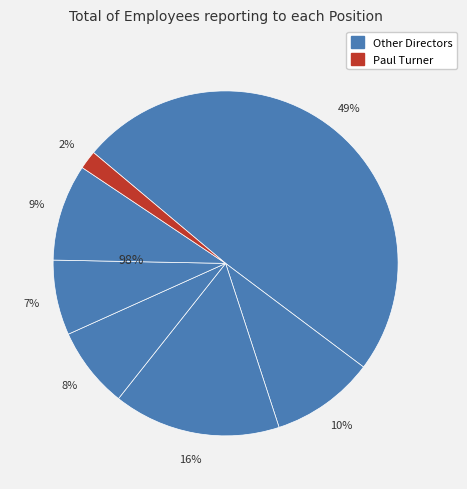

Count the number of slices in the pie.

7